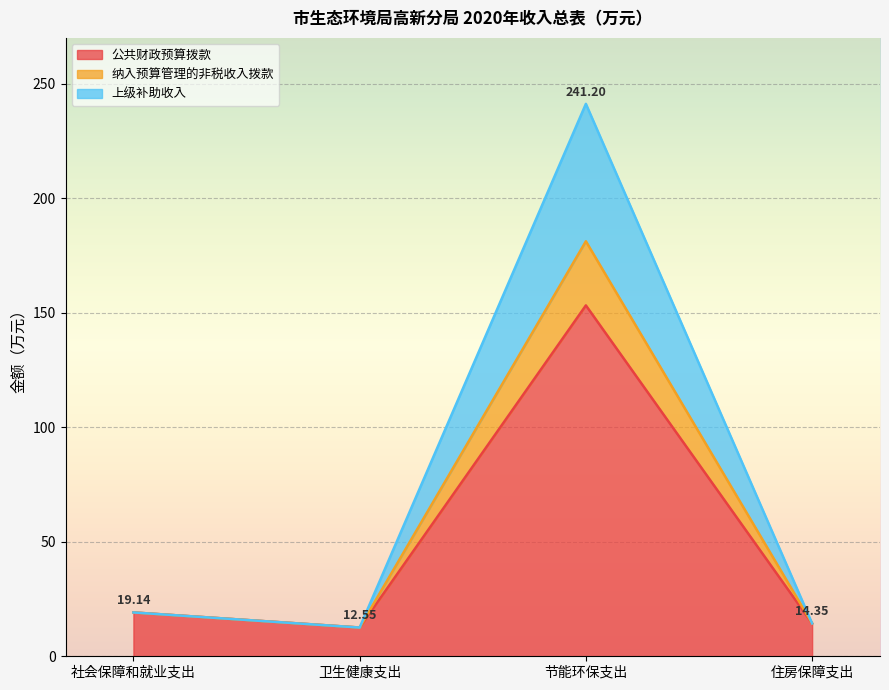

Which category has the highest value in the 公共财政预算拨款 series?

节能环保支出